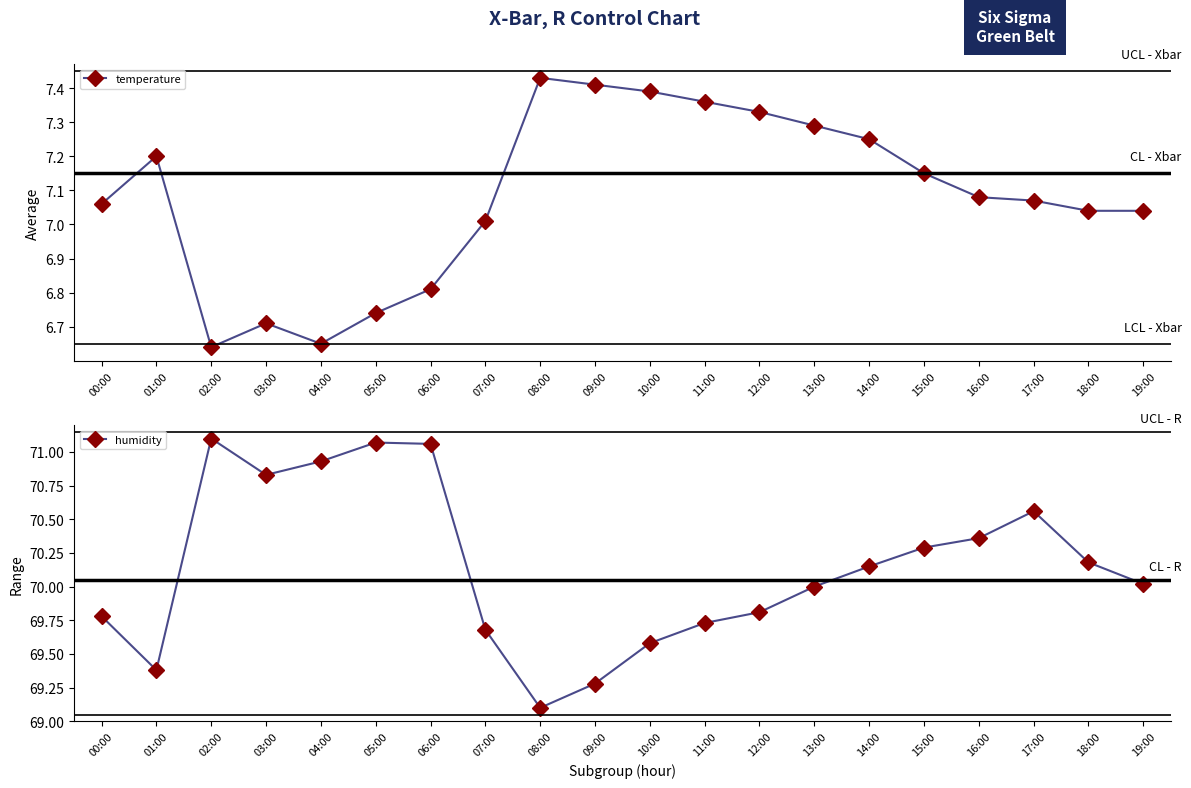

What is the minimum value for humidity?

69.1